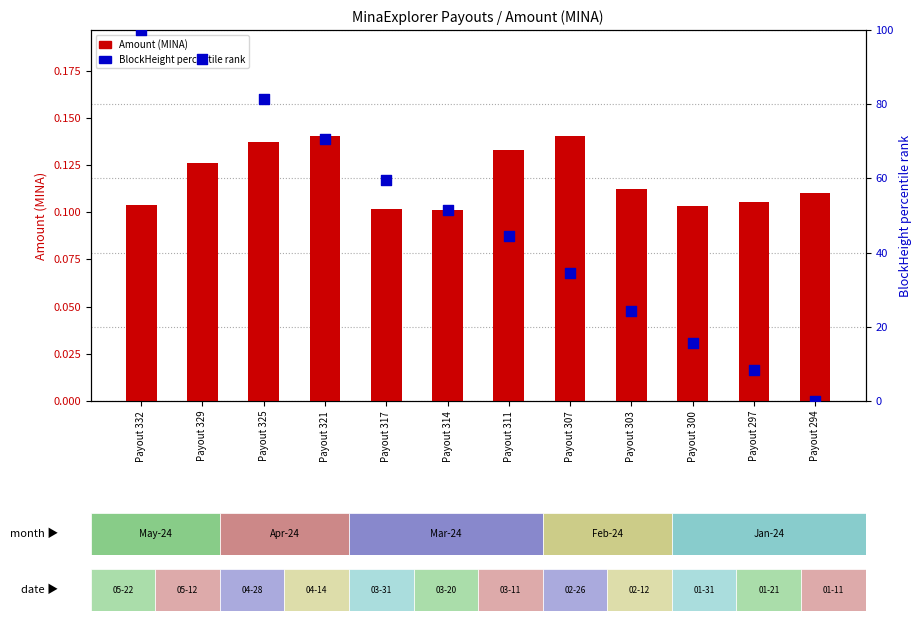

Which series has the largest total across all categories?

BlockHeight percentile rank